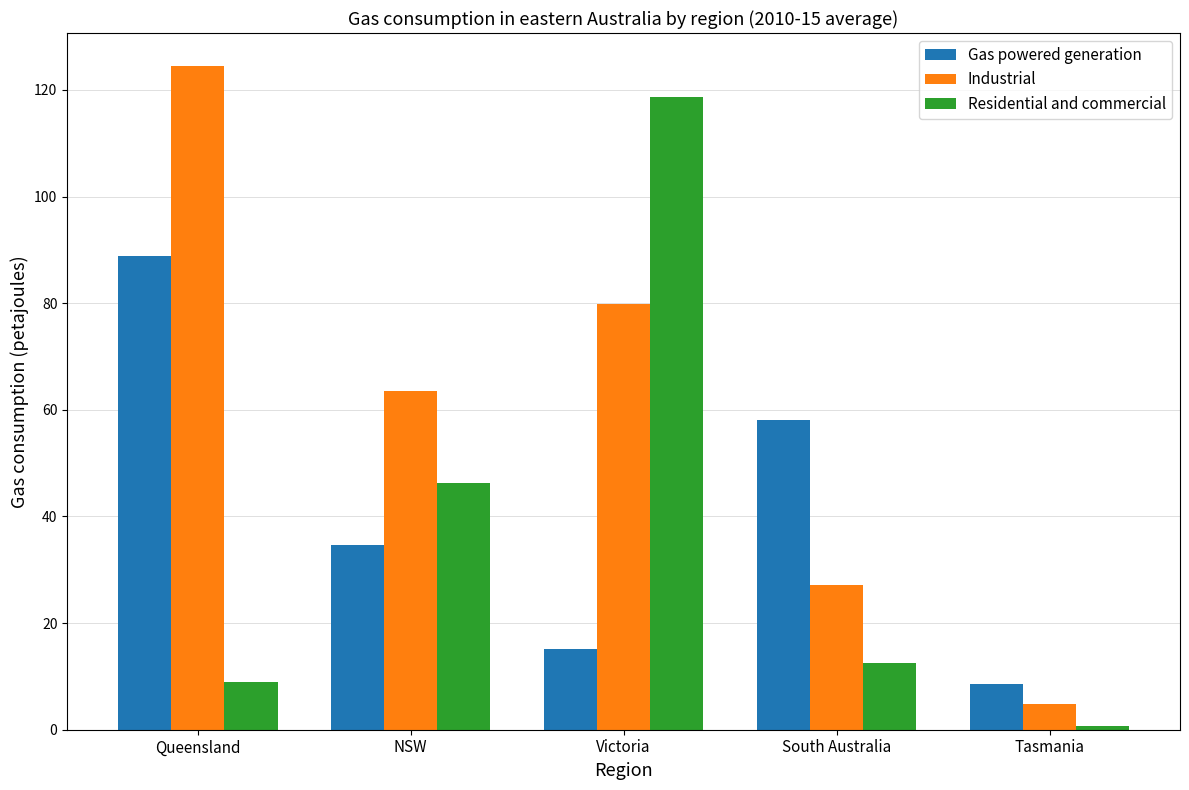

What is the spread (max minus min) of values at NSW?

28.9